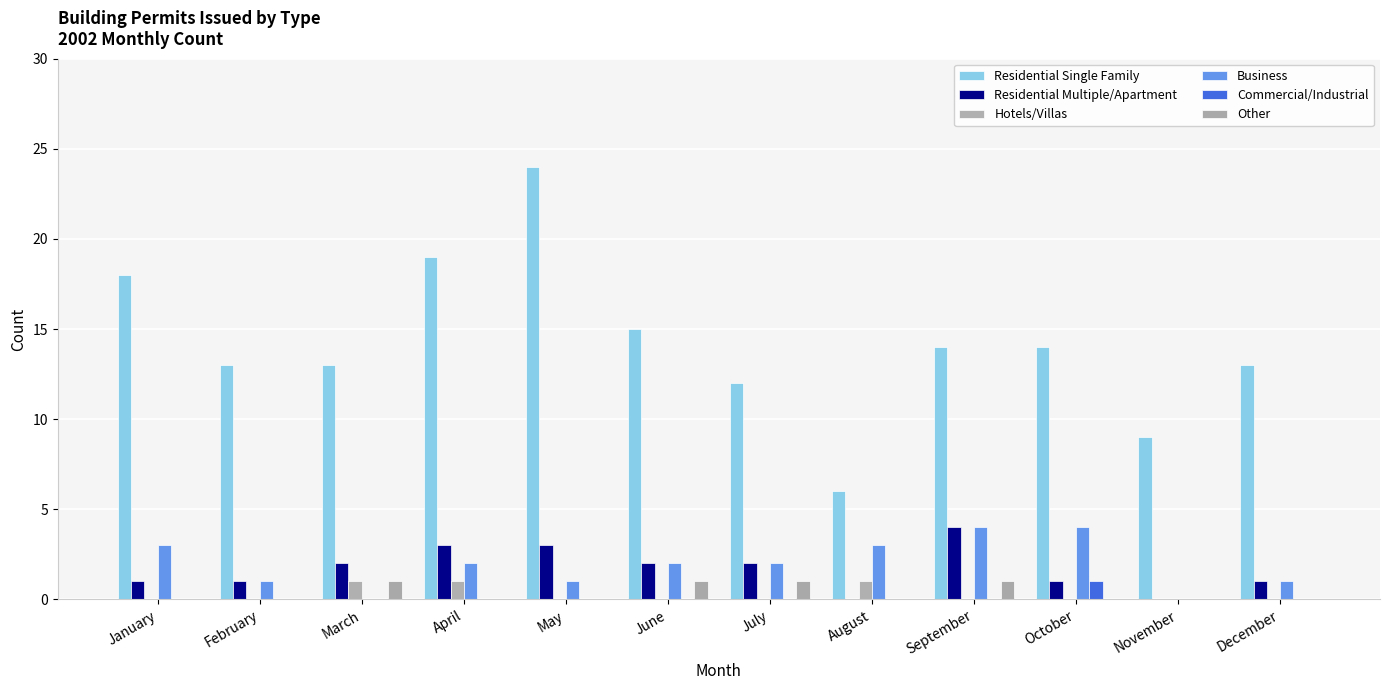

Rank the categories by Other value from lowest to highest.

January, February, April, May, August, October, November, December, March, June, July, September